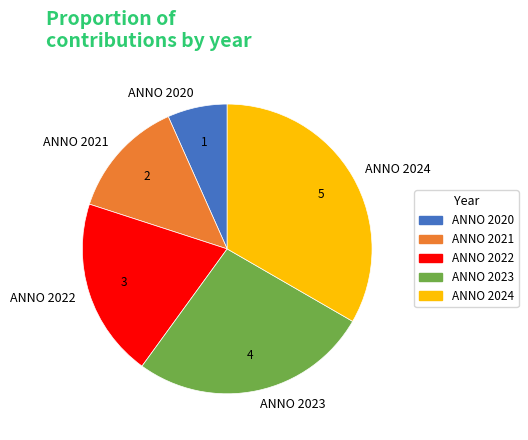

Approximately how many times larger is the value at ANNO 2020 compared to ANNO 2022?

0.3